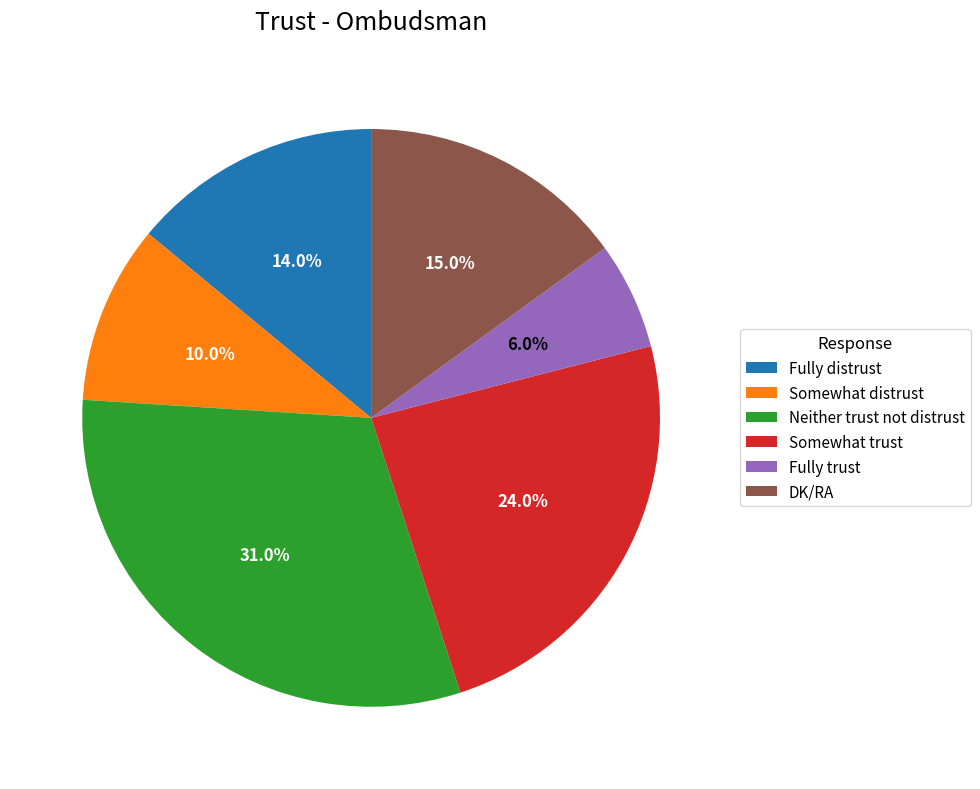

How many segments does this pie chart have?

6